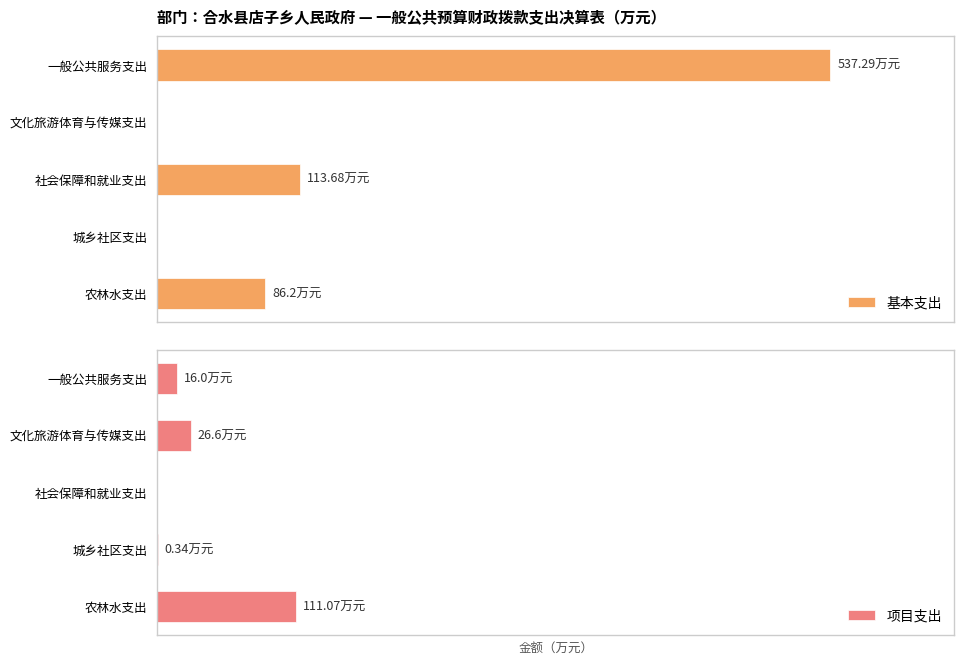

Is it true that 项目支出 equals 24.8 at 一般公共服务支出?

False